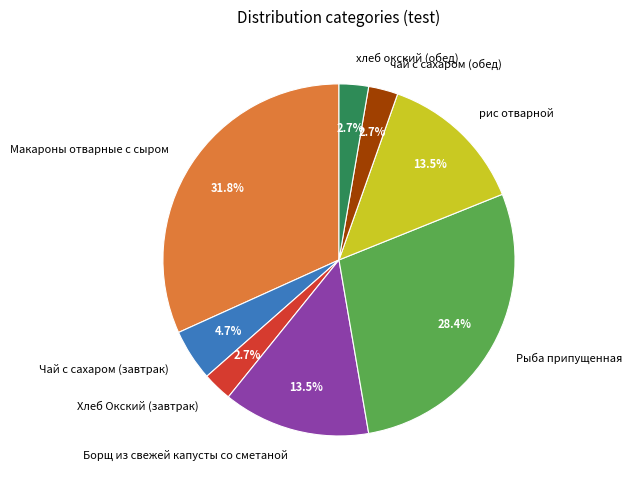

The чай с сахаром (обед) slice represents 16% of the pie. True or false?

False